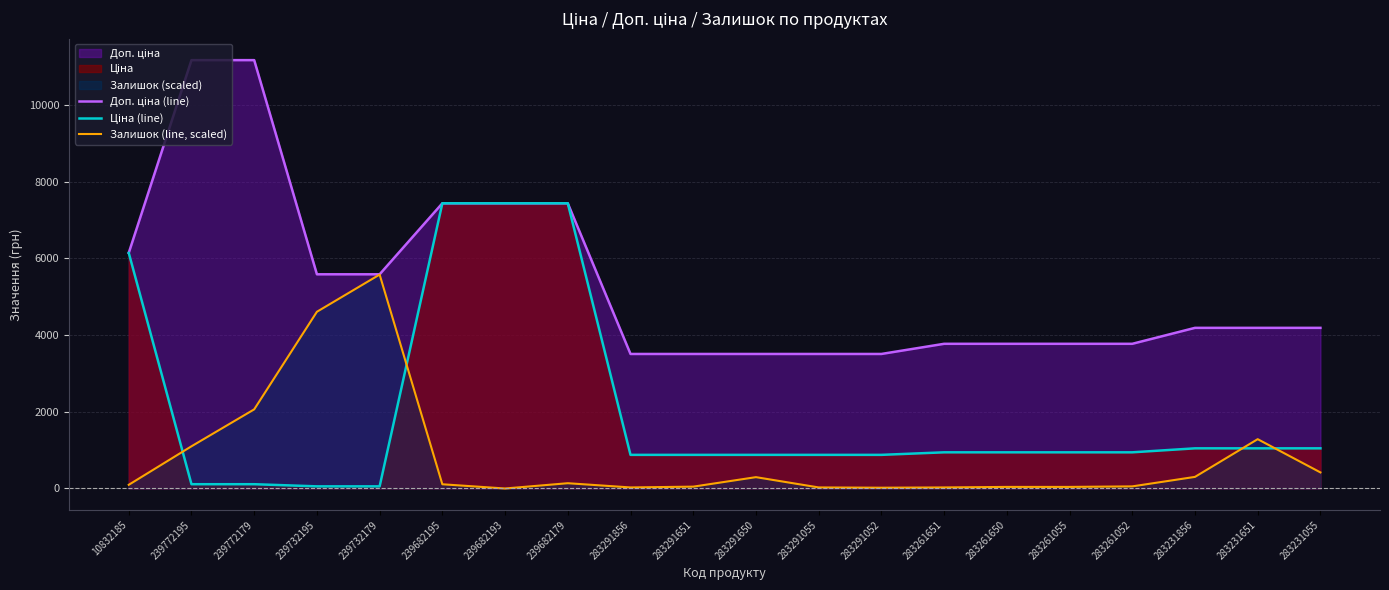

What is the maximum value shown in the chart?

11169.0